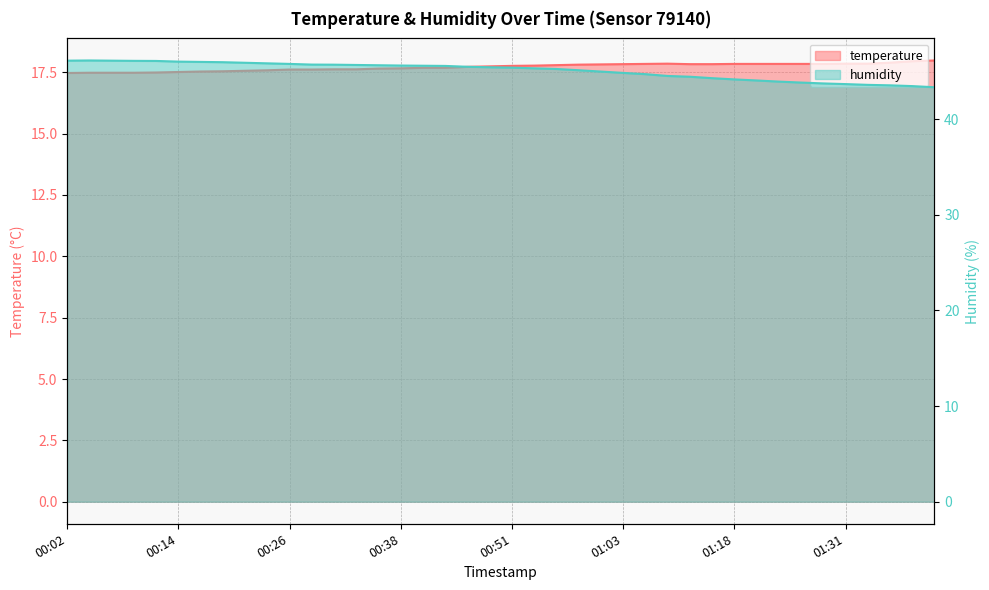

What is the difference between the maximum and second lowest values in the humidity series?

2.7